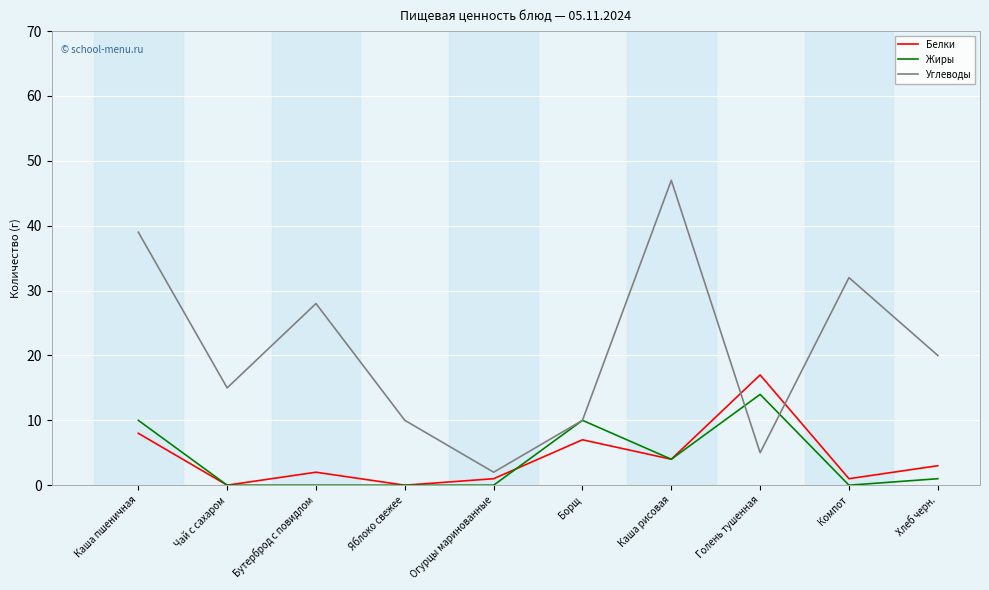

What value does the Углеводы series have at Яблоко свежее, to the nearest 10?

10